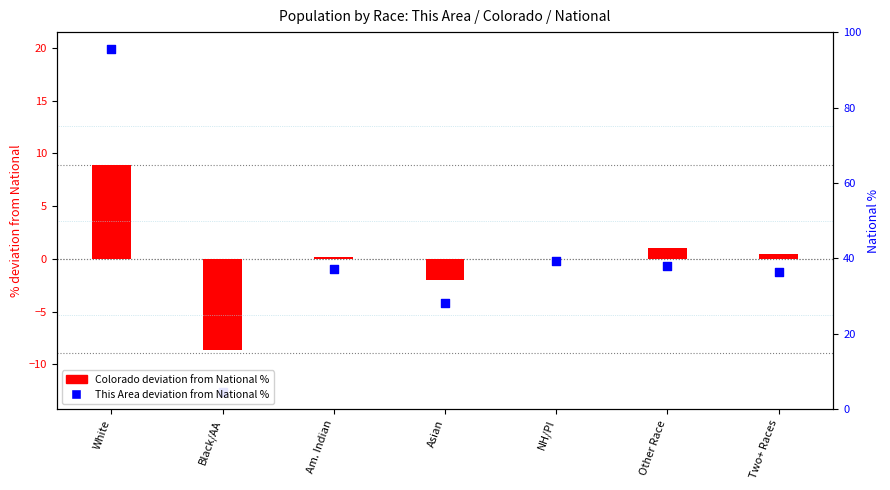

Which series has the largest total across all categories?

This Area deviation